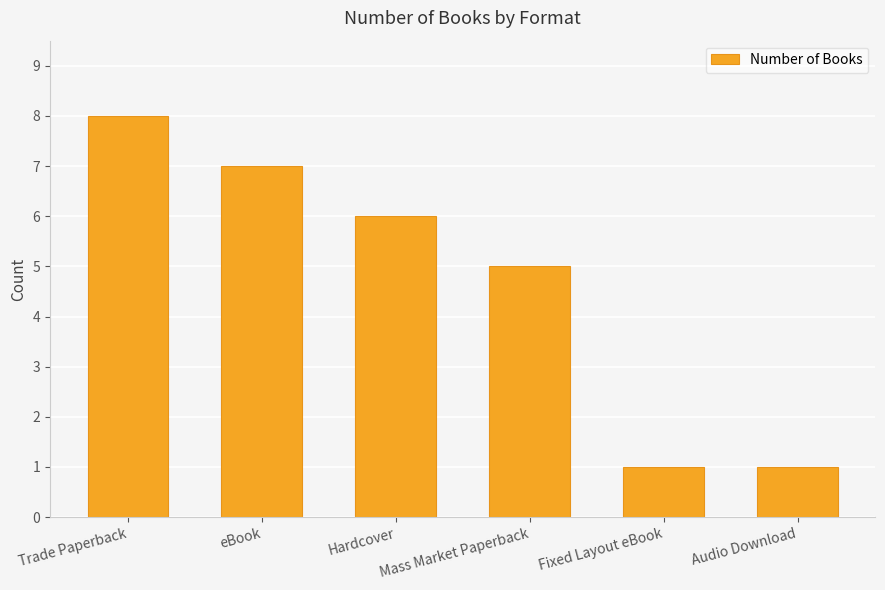

What is the smallest value displayed?

1